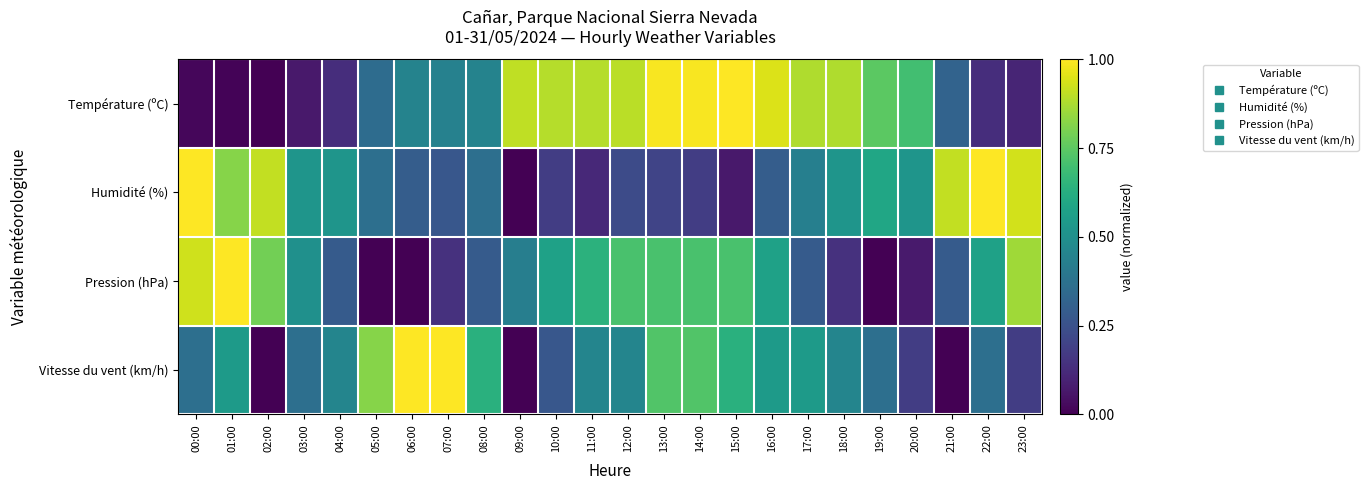

Reading left to right, transcribe all the data shown in this chart.

Température (ºC): 00:00=0.0	01:00=0.0	02:00=0.0	03:00=0.1	04:00=0.1	05:00=0.4	06:00=0.4	07:00=0.4	08:00=0.4	09:00=0.9	10:00=0.9	11:00=0.9	12:00=0.9	13:00=1.0	14:00=1.0	15:00=1.0	16:00=0.9	17:00=0.9	18:00=0.9	19:00=0.7	20:00=0.7	21:00=0.3	22:00=0.1	23:00=0.1
Humidité (%): 00:00=1.0	01:00=0.8	02:00=0.9	03:00=0.5	04:00=0.5	05:00=0.4	06:00=0.3	07:00=0.3	08:00=0.4	09:00=0.0	10:00=0.2	11:00=0.1	12:00=0.2	13:00=0.2	14:00=0.2	15:00=0.1	16:00=0.3	17:00=0.4	18:00=0.5	19:00=0.6	20:00=0.5	21:00=0.9	22:00=1.0	23:00=0.9
Pression (hPa): 00:00=0.9	01:00=1.0	02:00=0.8	03:00=0.5	04:00=0.3	05:00=0.0	06:00=0.0	07:00=0.1	08:00=0.3	09:00=0.4	10:00=0.6	11:00=0.6	12:00=0.7	13:00=0.7	14:00=0.7	15:00=0.7	16:00=0.6	17:00=0.3	18:00=0.1	19:00=0.0	20:00=0.1	21:00=0.3	22:00=0.6	23:00=0.9
Vitesse du vent (km/h): 00:00=0.4	01:00=0.5	02:00=0.0	03:00=0.4	04:00=0.5	05:00=0.8	06:00=1.0	07:00=1.0	08:00=0.6	09:00=0.0	10:00=0.3	11:00=0.5	12:00=0.5	13:00=0.7	14:00=0.7	15:00=0.6	16:00=0.5	17:00=0.5	18:00=0.5	19:00=0.4	20:00=0.2	21:00=0.0	22:00=0.4	23:00=0.2